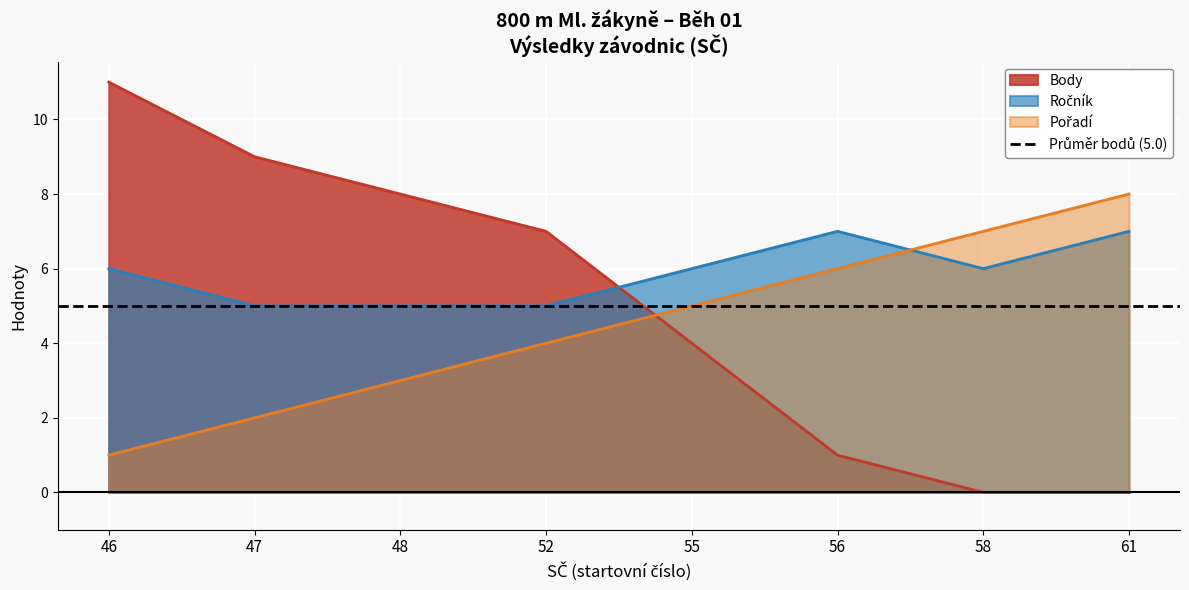

Rank the series at 56 from lowest to highest value.

Body, Pořadí, Ročník